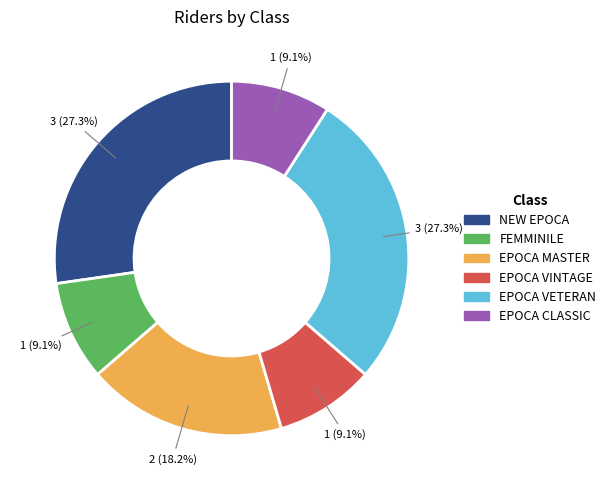

The EPOCA VETERAN slice represents 40% of the pie. True or false?

False